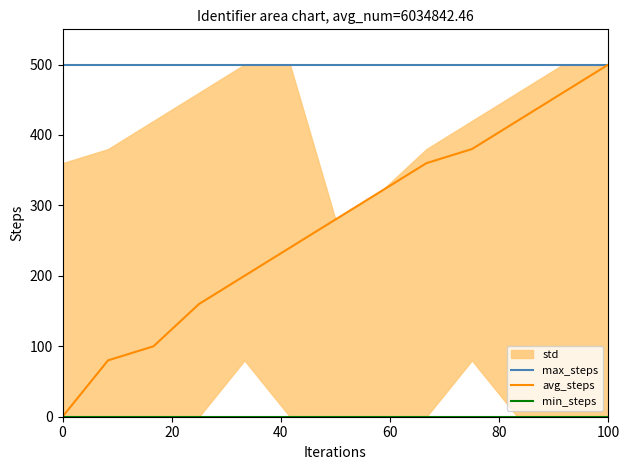

Which series has the widest spread of values?

avg_steps